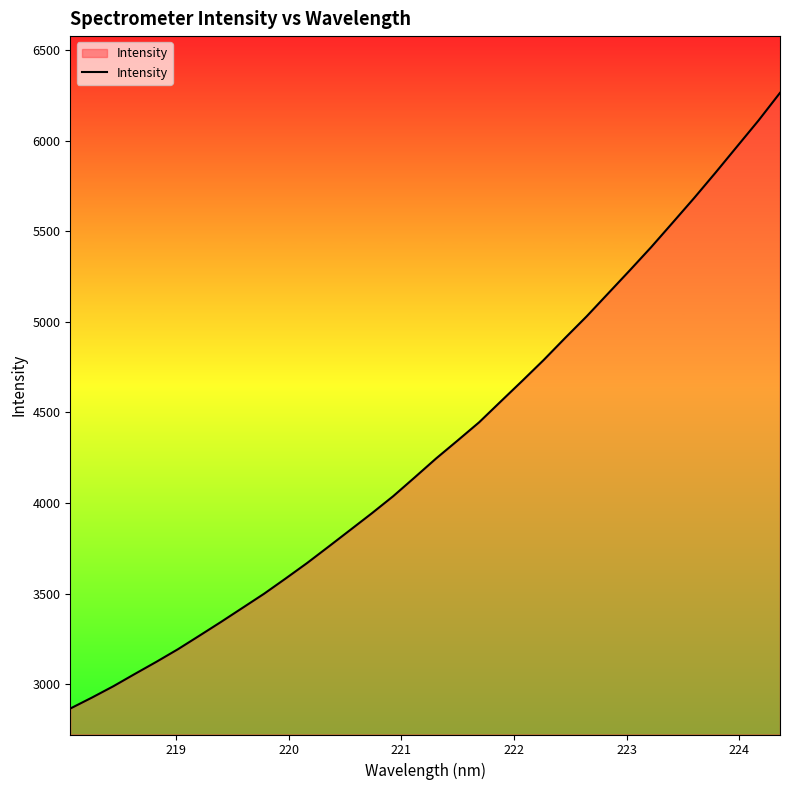

What is the maximum value shown in the chart?

6263.5